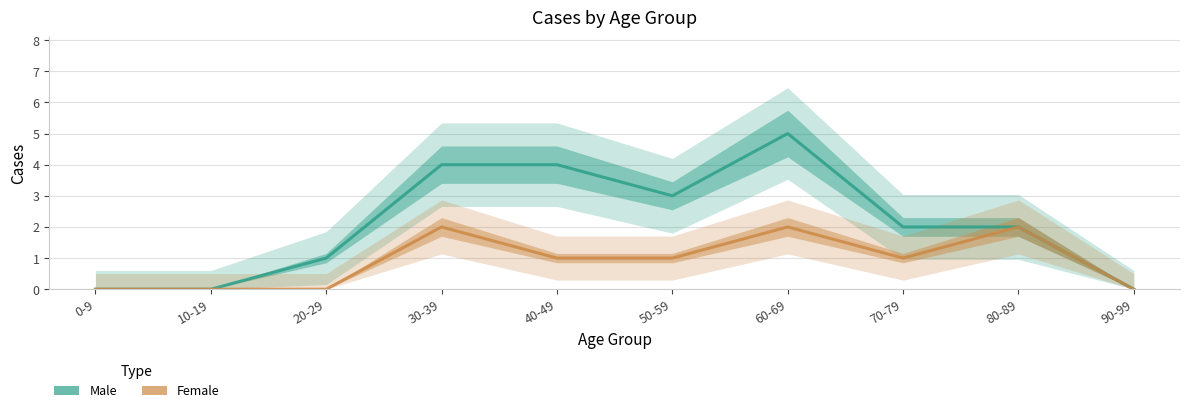

Which category has the lowest value across all series?

0-9